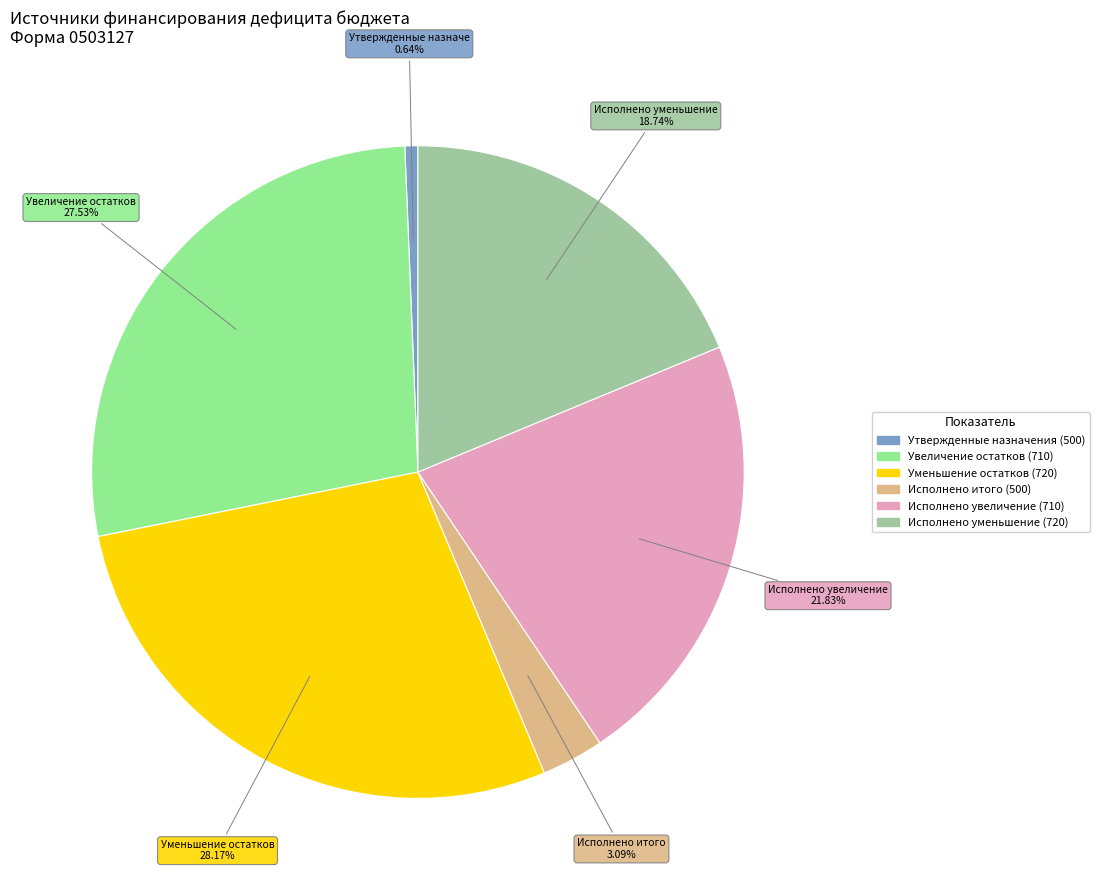

Does any single category account for the majority?

No